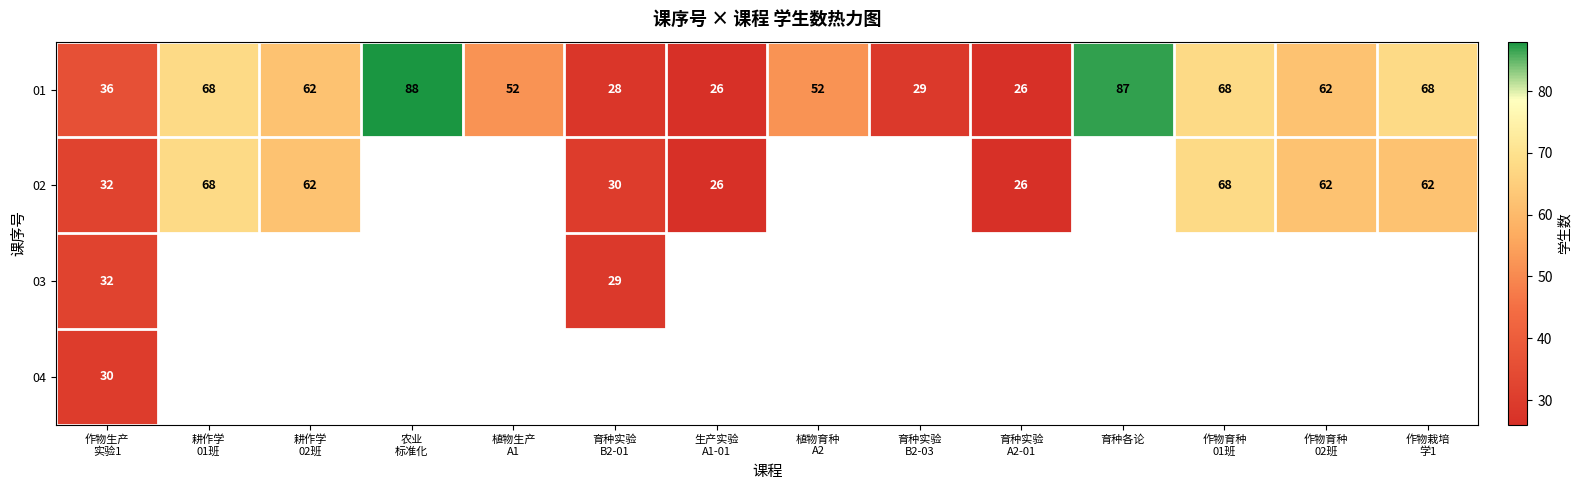

Which label corresponds to the smallest value in the chart?

生产实验
A1-01